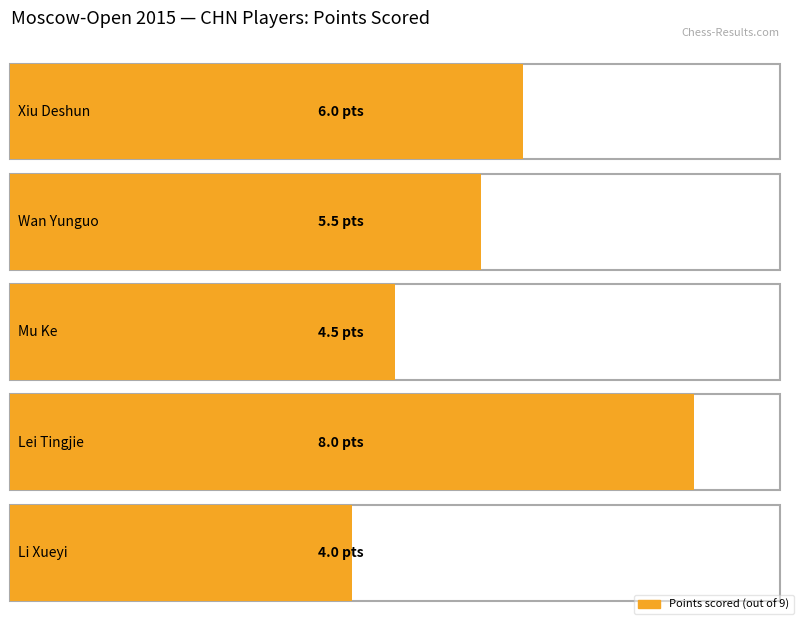

Which label corresponds to the largest value in the chart?

Lei Tingjie